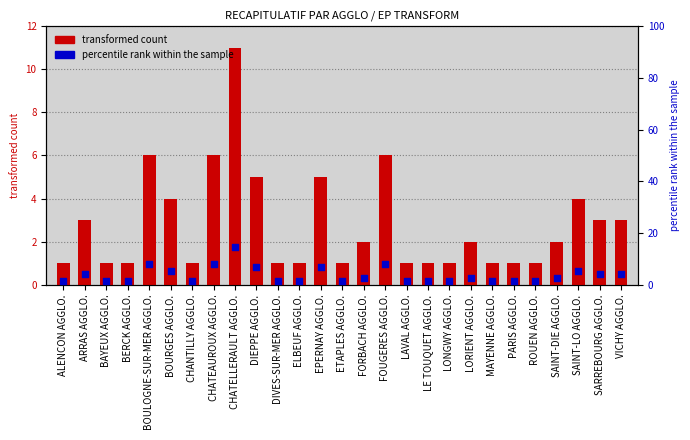

Is the value of transformed count at FORBACH AGGLO. greater than the value of percentile rank within the sample at BOULOGNE-SUR-MER AGGLO.?

No